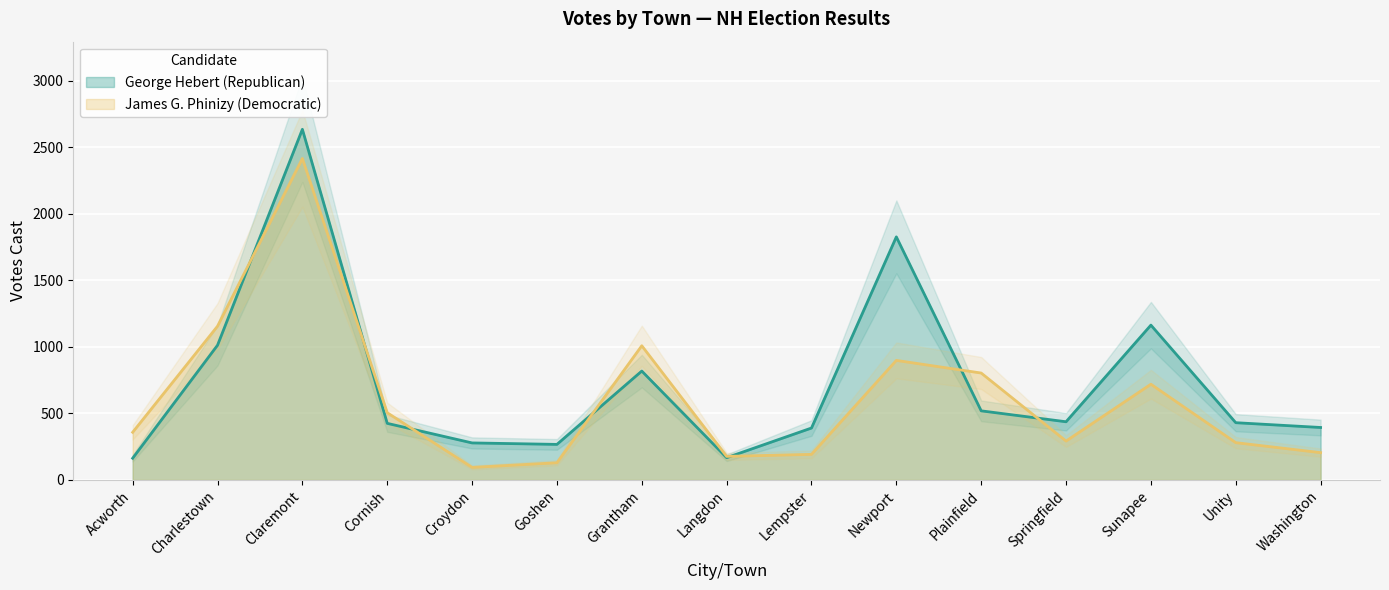

Rank the categories by James G. Phinizy (Democratic) value from highest to lowest.

Claremont, Charlestown, Grantham, Newport, Plainfield, Sunapee, Cornish, Acworth, Springfield, Unity, Washington, Lempster, Langdon, Goshen, Croydon